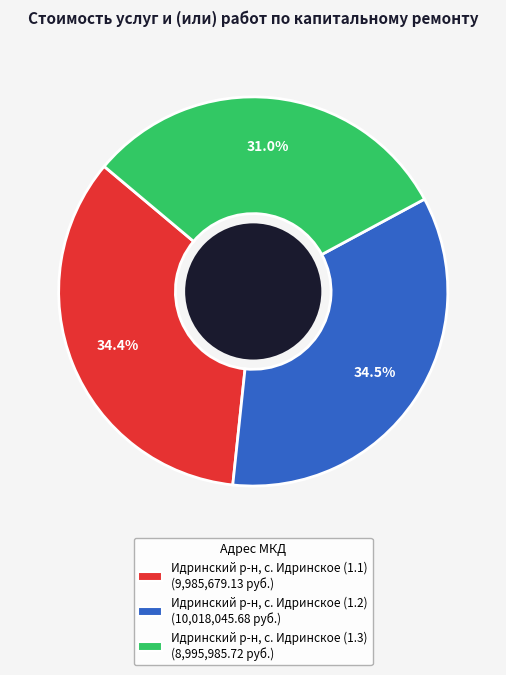

Between Идринский р-н, с. Идринское (1.3) and Идринский р-н, с. Идринское (1.1), which is larger?

Идринский р-н, с. Идринское (1.1)